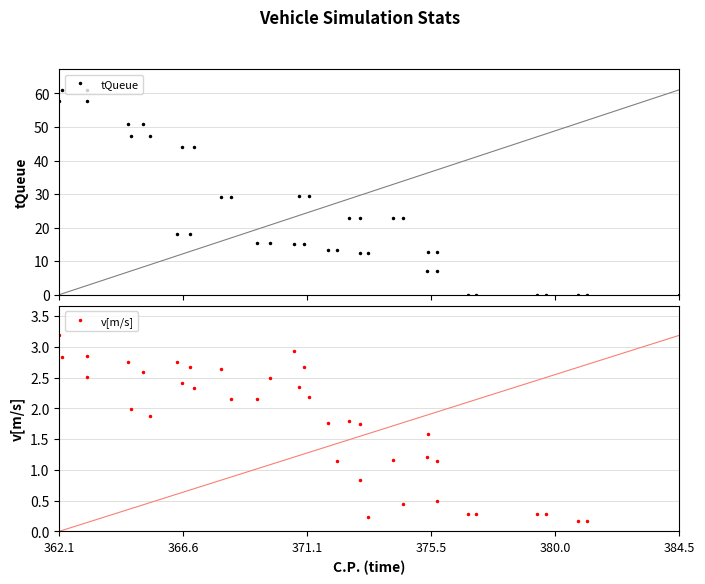

True or false: v[m/s] has more than 1 interior local peaks.

True